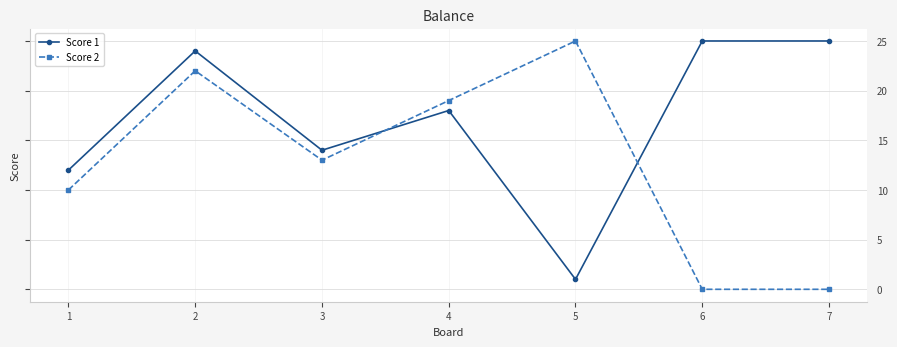

Is the value of Score 1 at 4 greater than the value of Score 2 at 1?

Yes